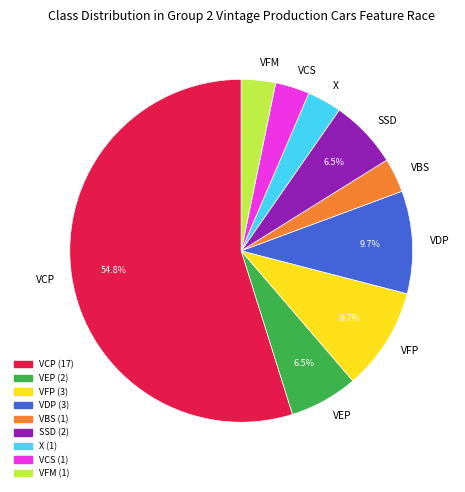

Is there any slice that represents more than half of the pie?

Yes